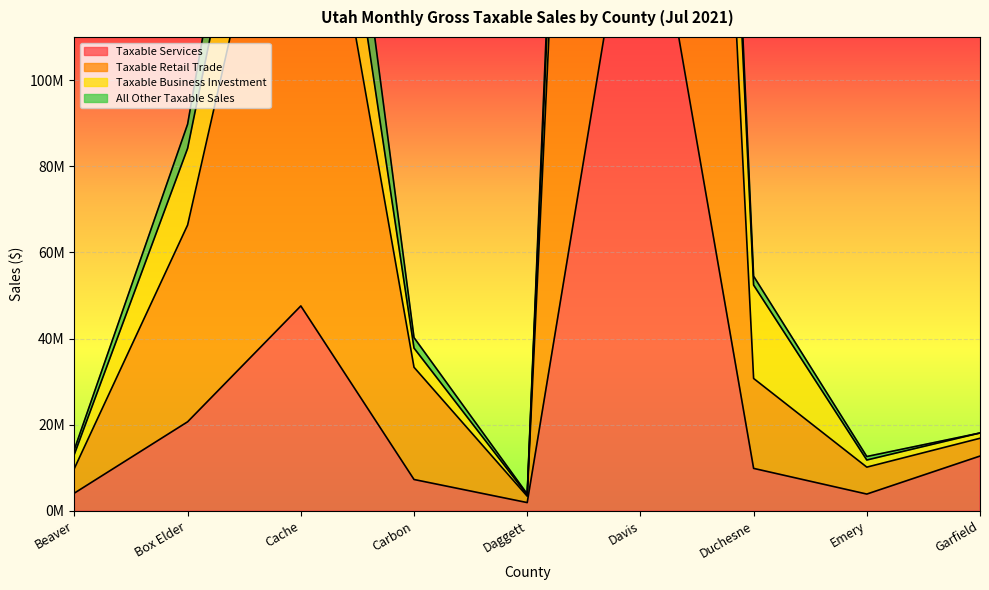

Which series has the widest spread of values?

Taxable Retail Trade